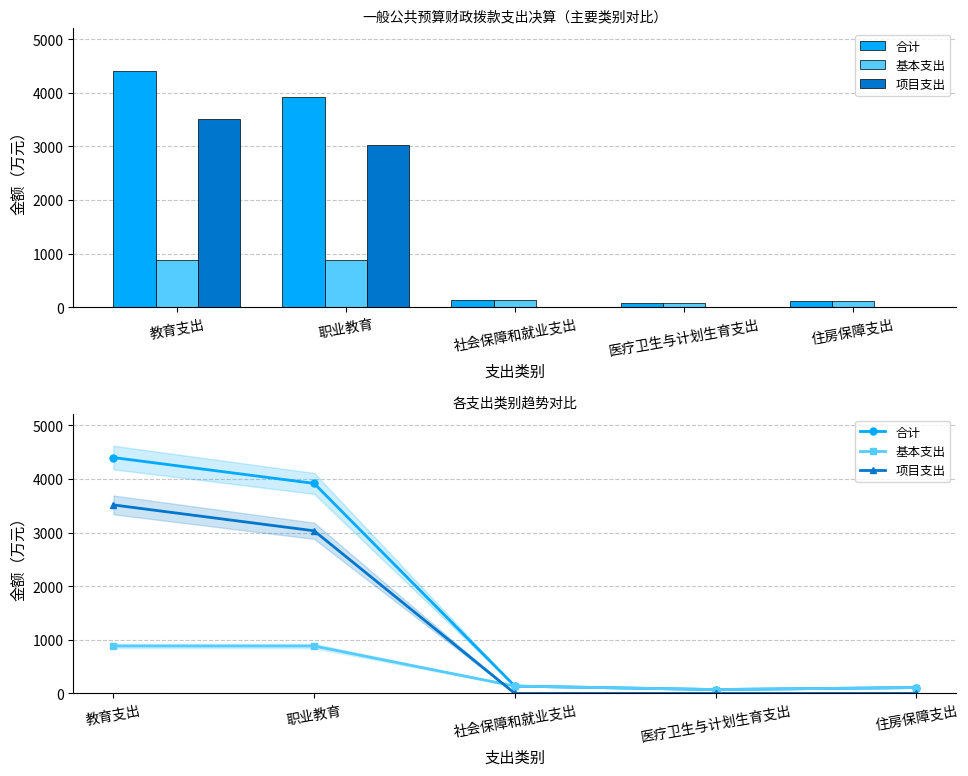

At which category does the chart reach its peak across all series?

教育支出